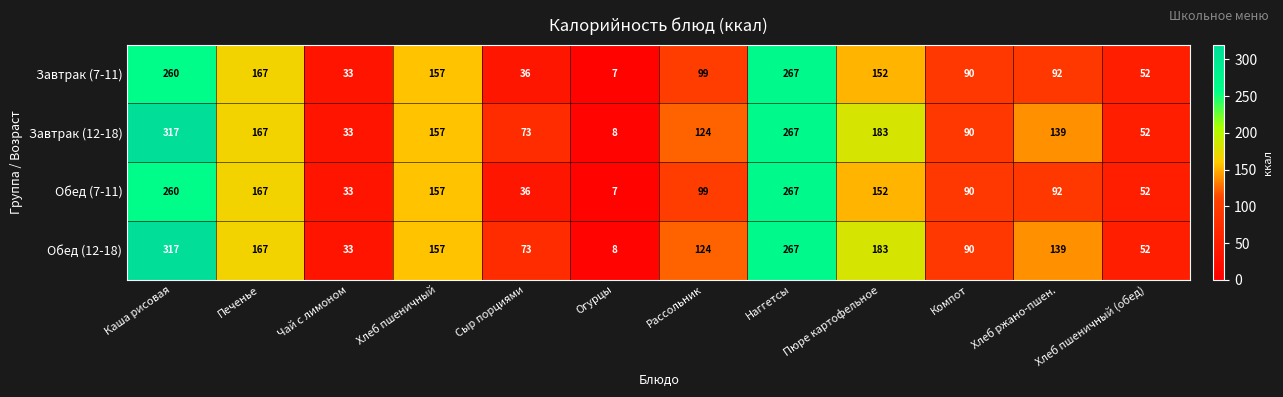

What is the smallest value displayed?

7